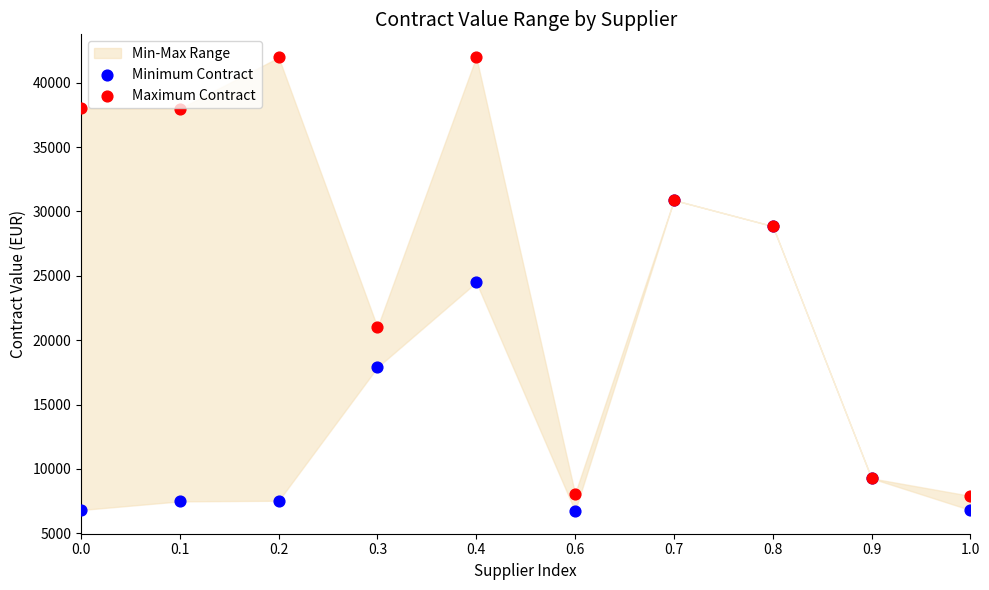

Which series reaches the maximum Y coordinate?

Maximum Contract